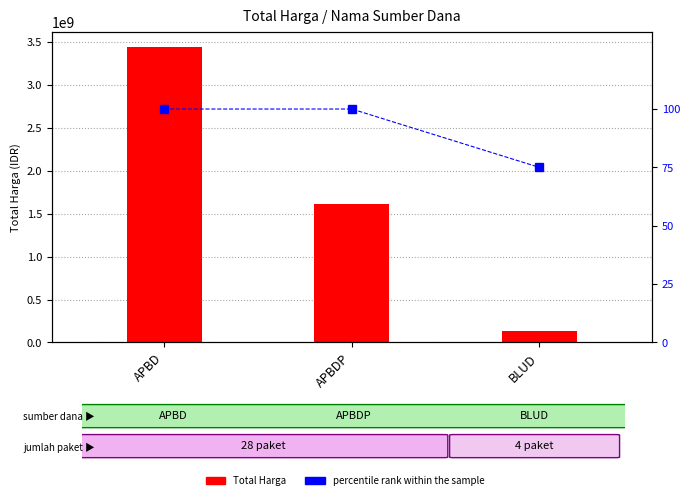

What is the sum of the Total Harga values at APBD and APBDP?

5066927880